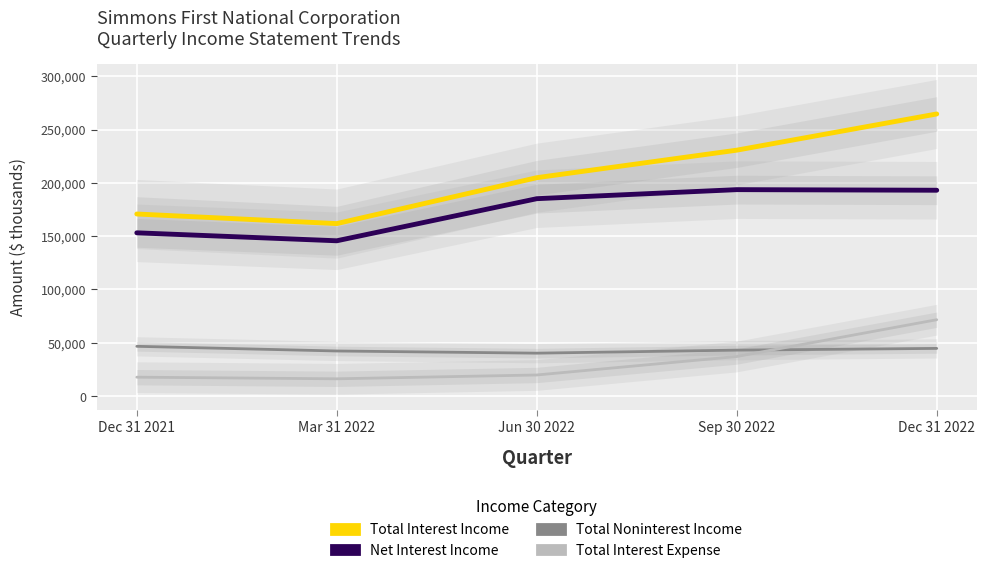

What are all the series names shown in the legend?

Total Interest Income, Net Interest Income, Total Noninterest Income, Total Interest Expense